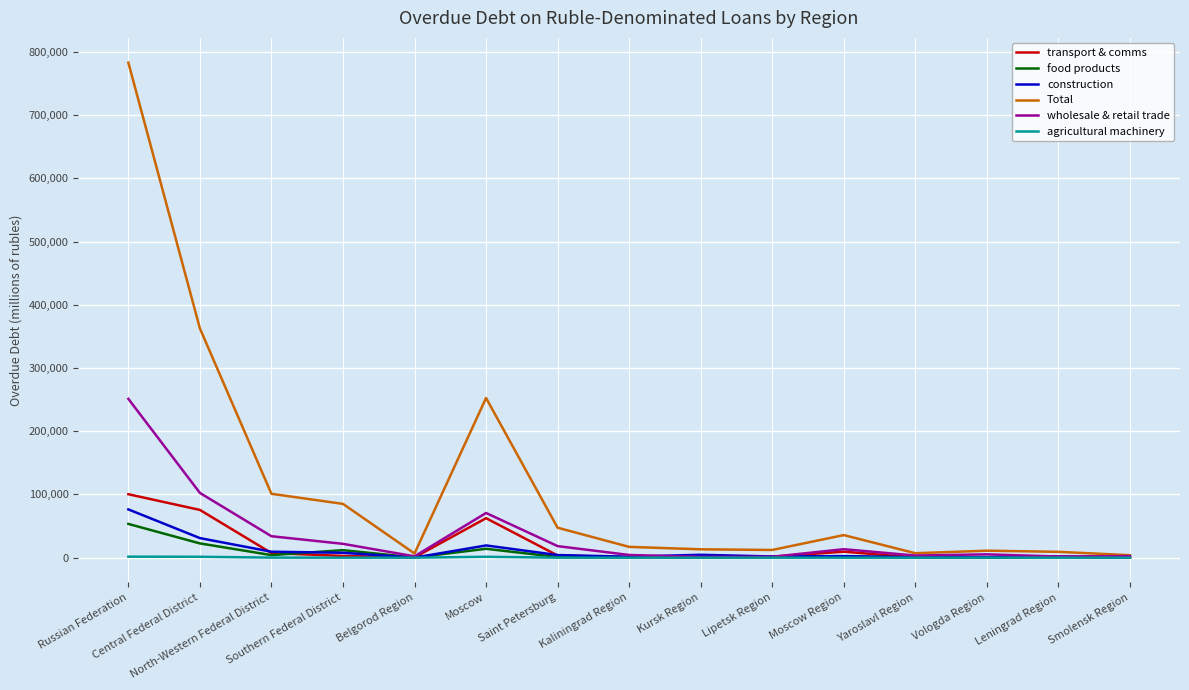

Is it true that construction equals 30965 at Central Federal District?

True